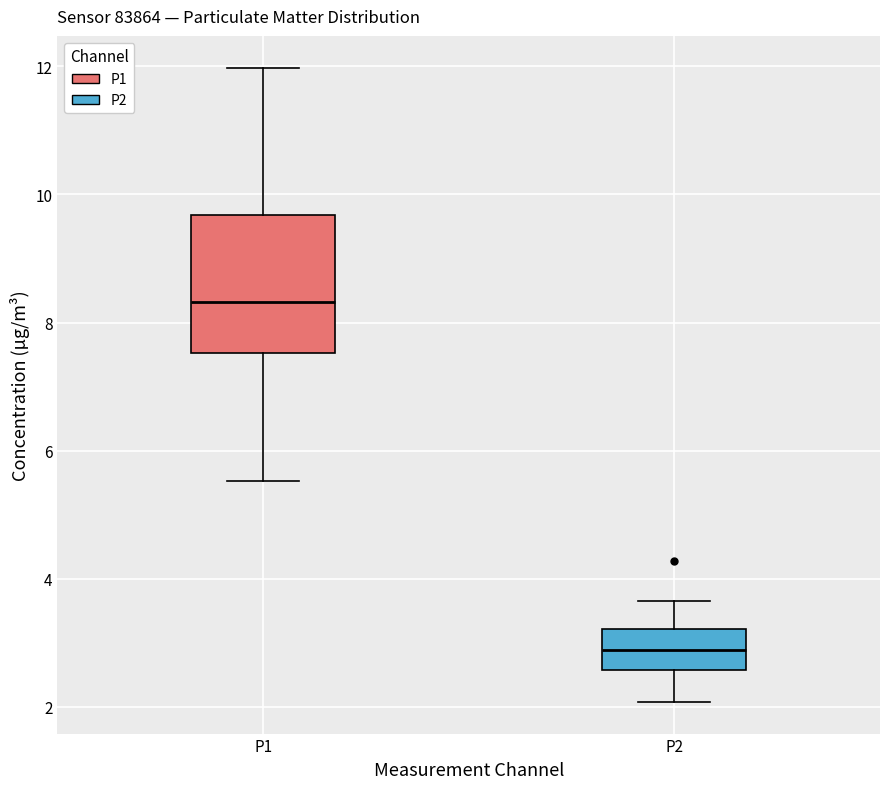

Which box's median line is the lowest?

P2